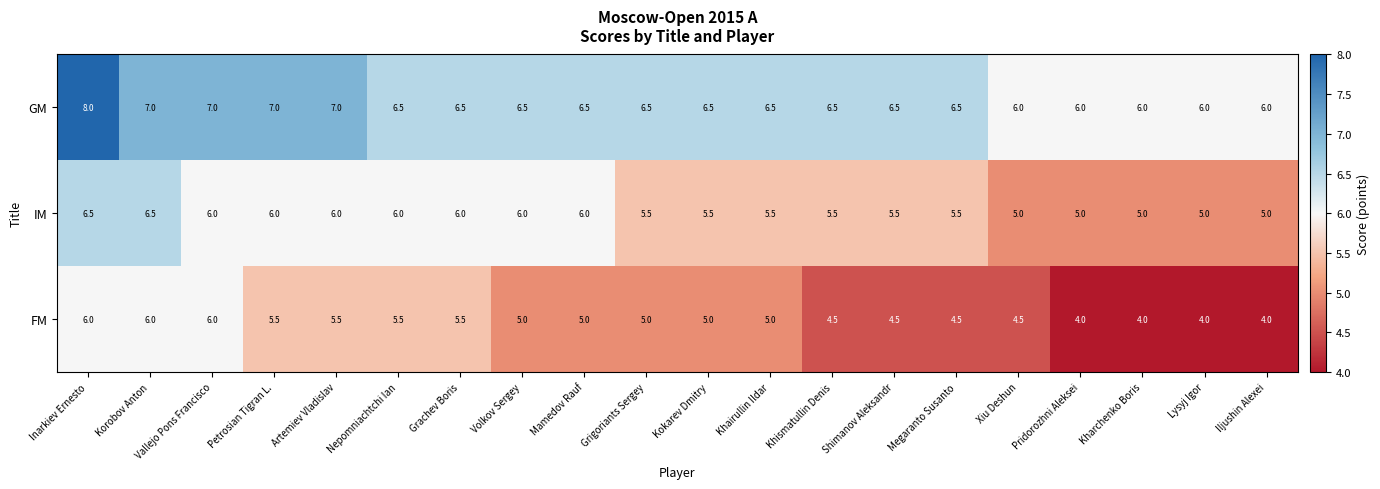

True or false: GM has a value of 9.6 at Petrosian Tigran L..

False